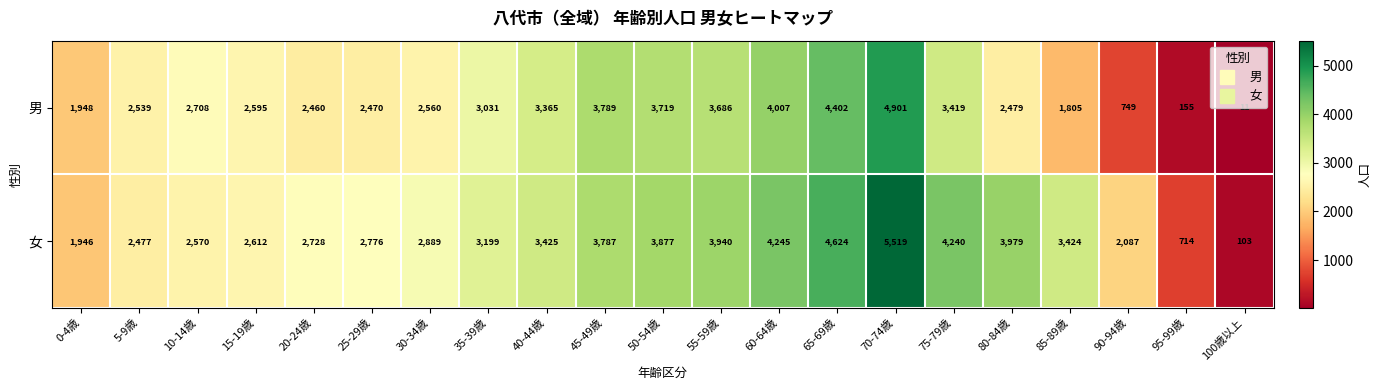

The value of 男 at 25-29歳 is 2470. True or false?

True